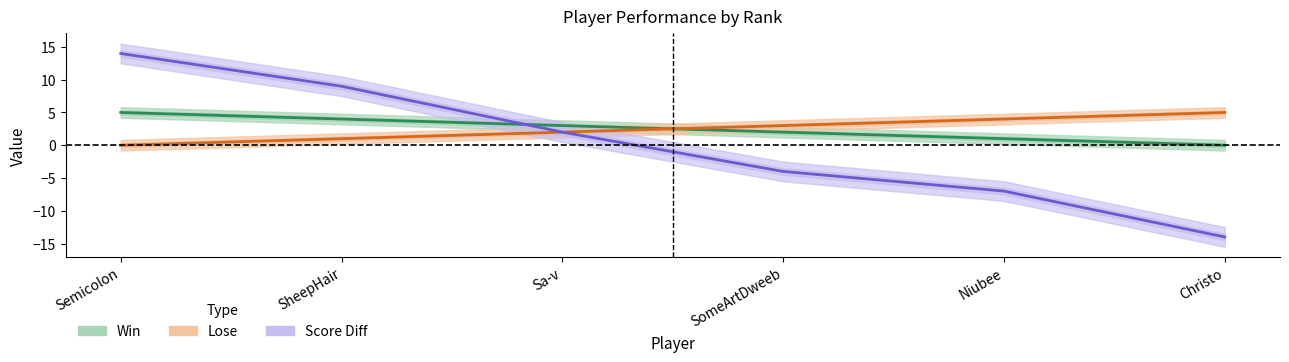

How many data points in Win are less than 3?

3